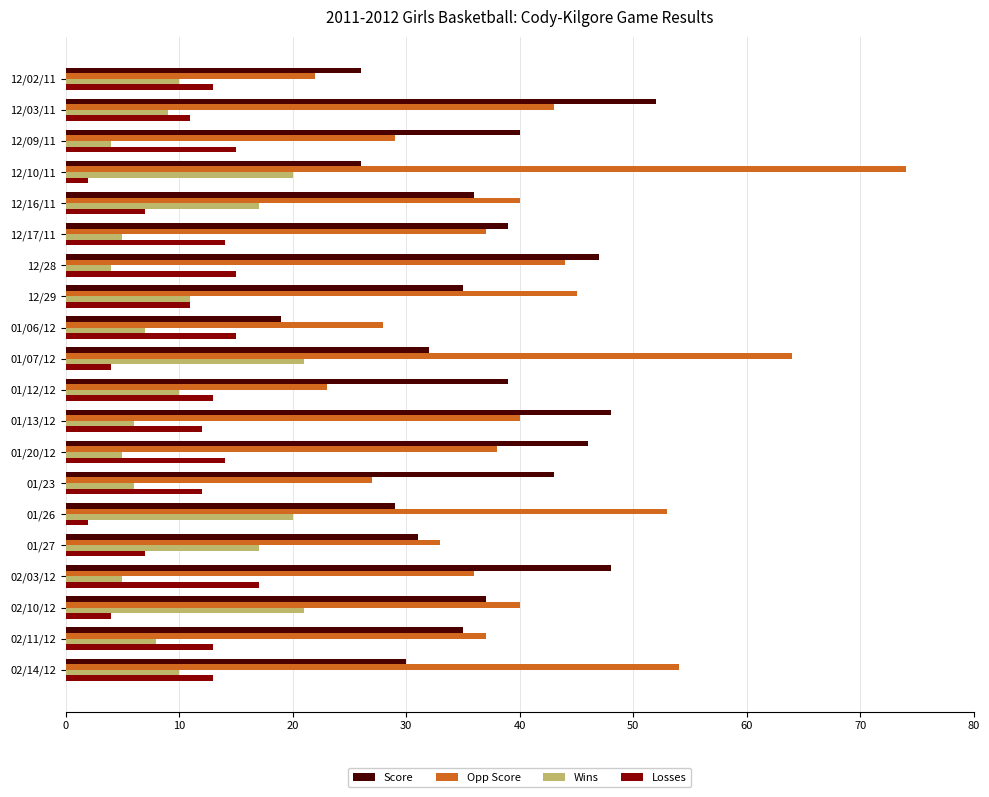

Where is Wins nearest to the value 12?

12/29